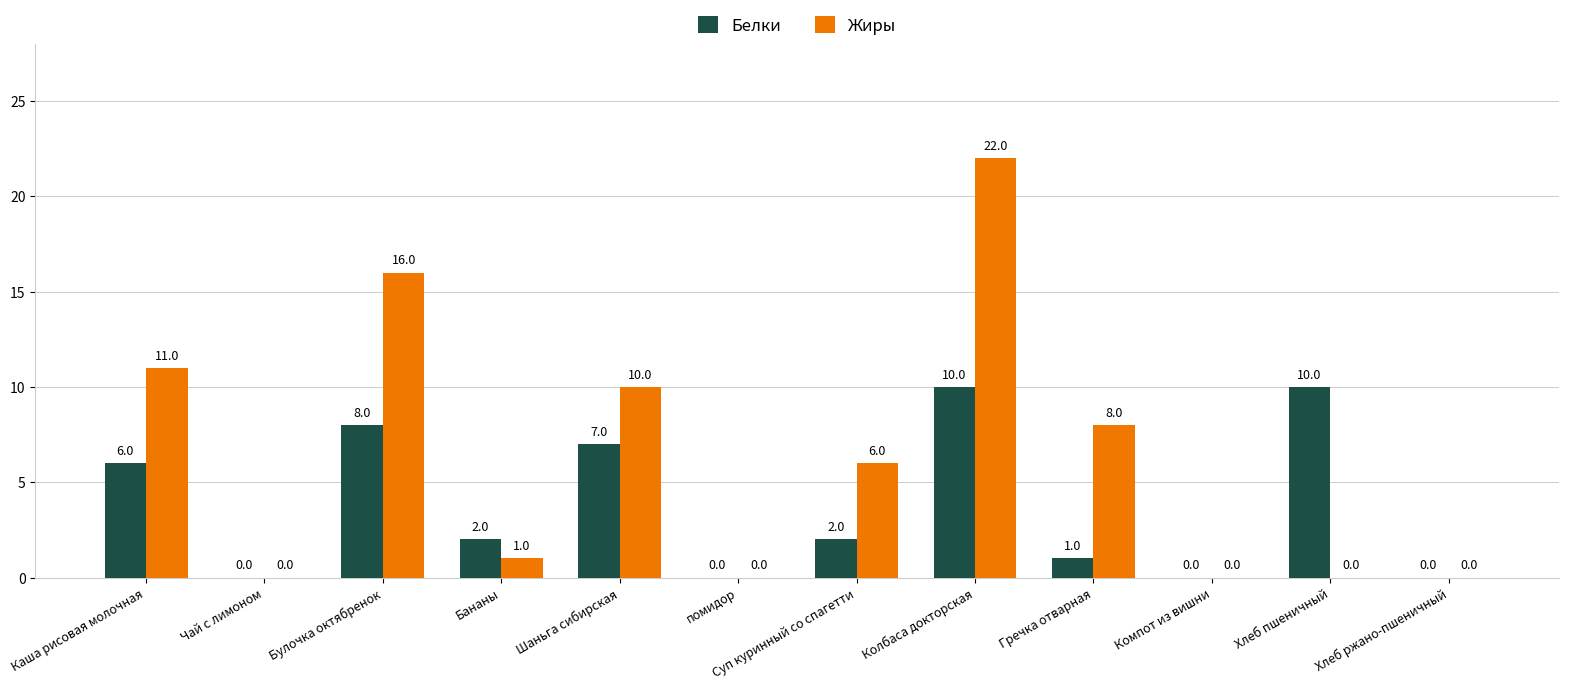

What is the sum of all Жиры values?

74